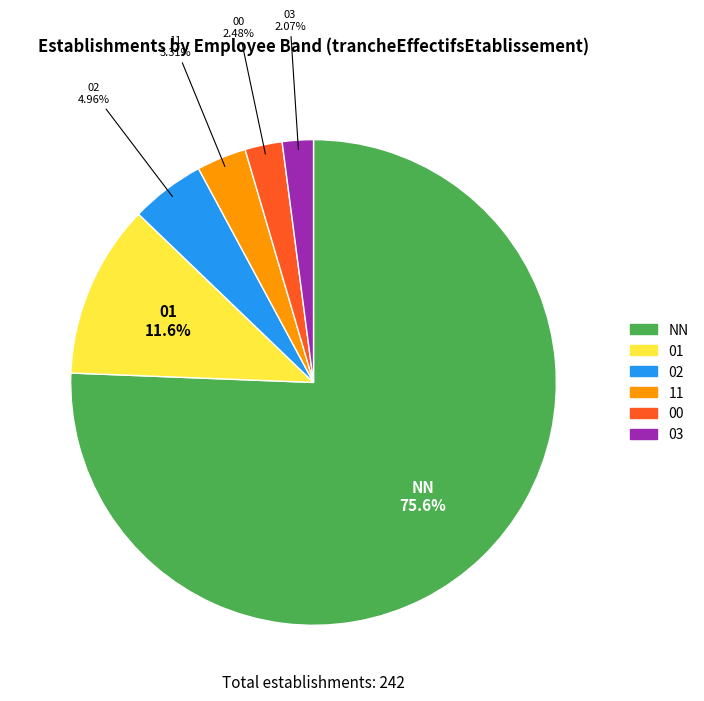

Combined, what portion of the pie is 00 and 01?

14.0%